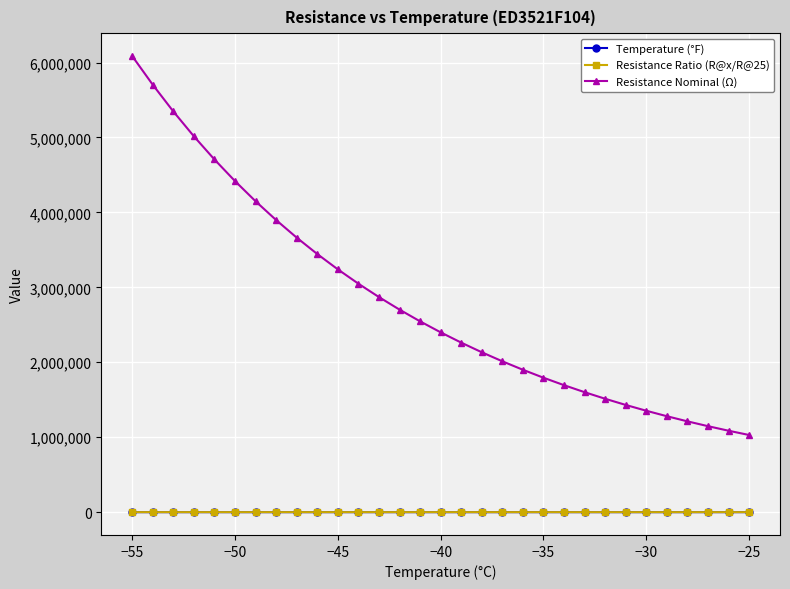

What is the maximum value shown in the chart?

6087000.0